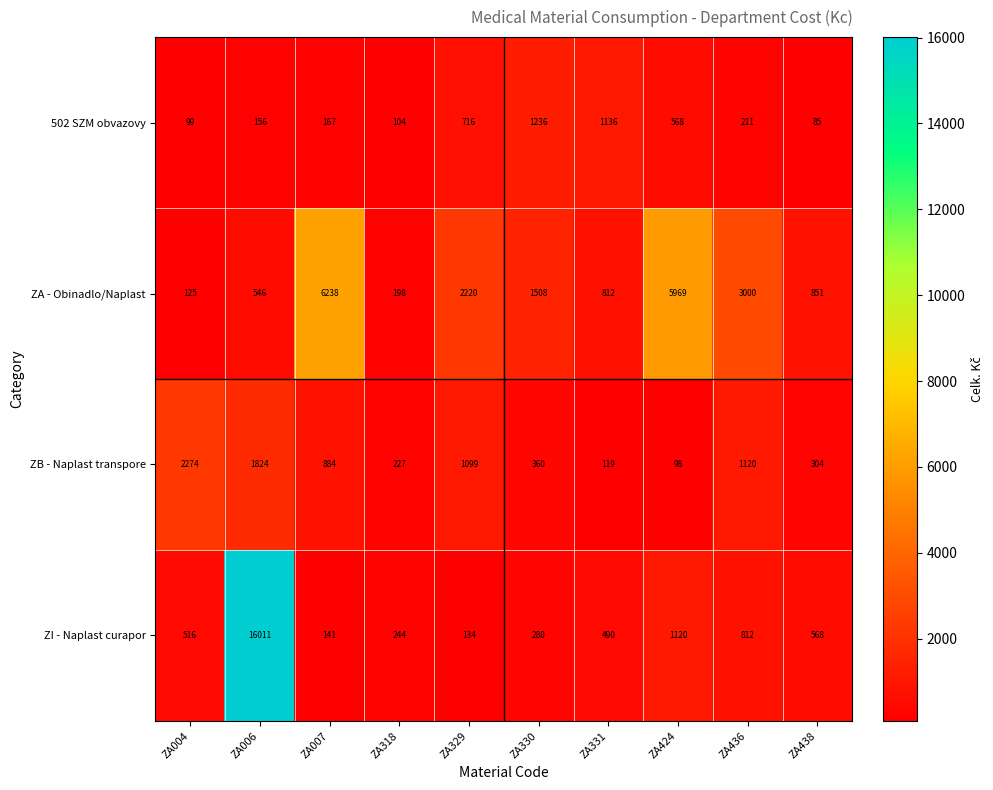

What value does the 502 SZM obvazovy series have at ZA318, to the nearest 100?

100